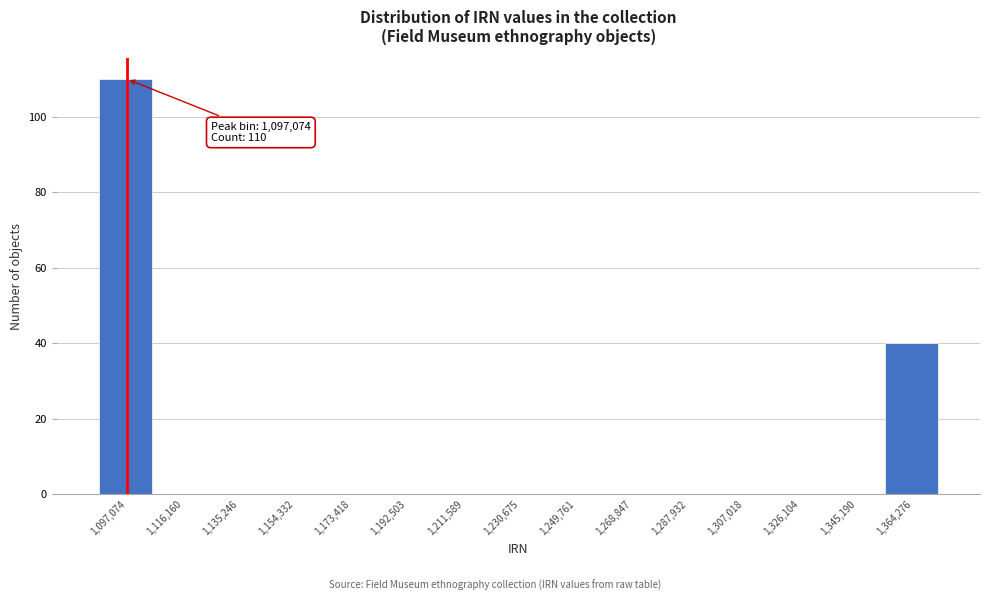

Over which range of the x-axis is the bar tallest?

1088000 to 1106000